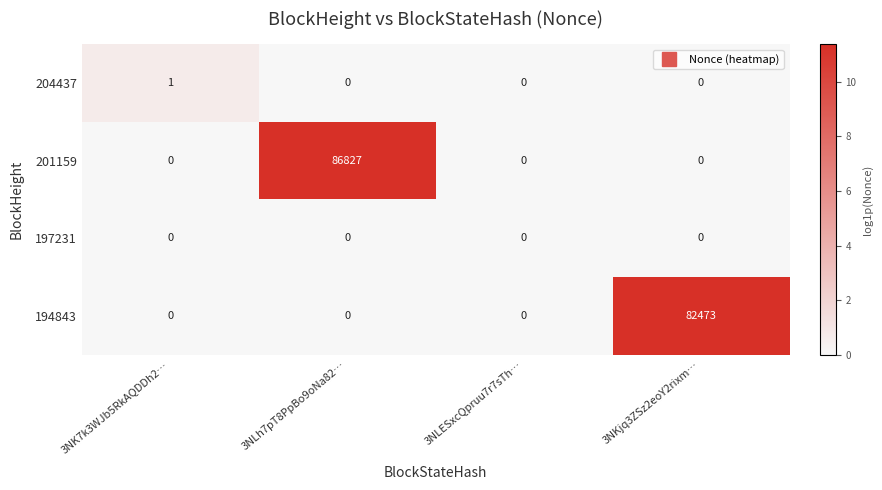

What is the total value across all series at 3NKjq3ZSz2eoY2rixm…?

82473